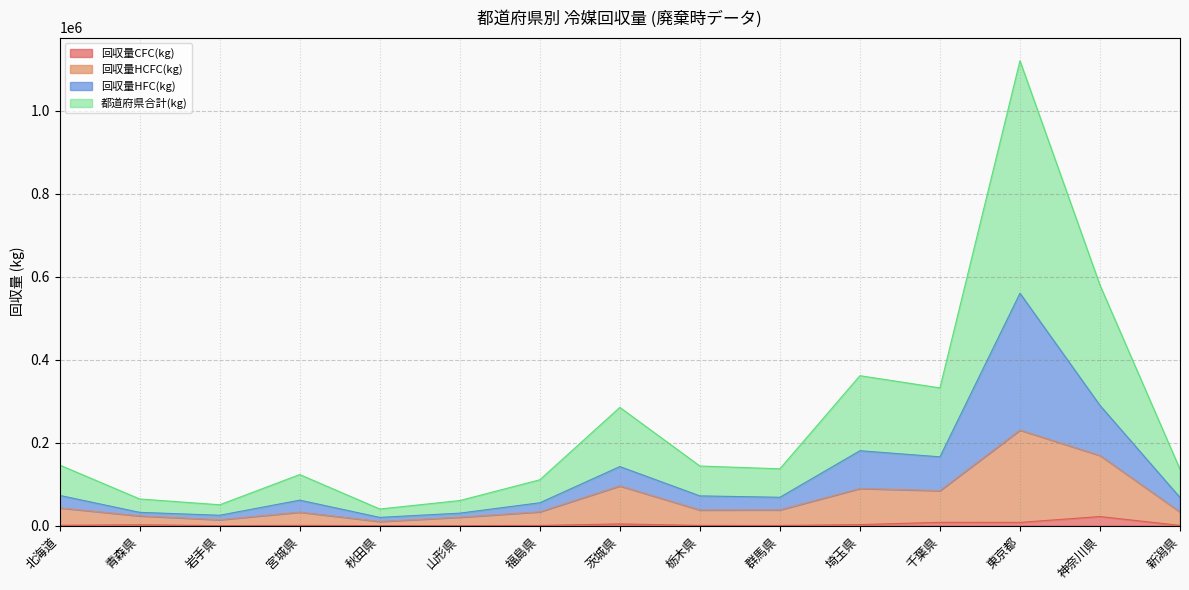

What is the highest value of the 回収量CFC(kg) series?

22151.7